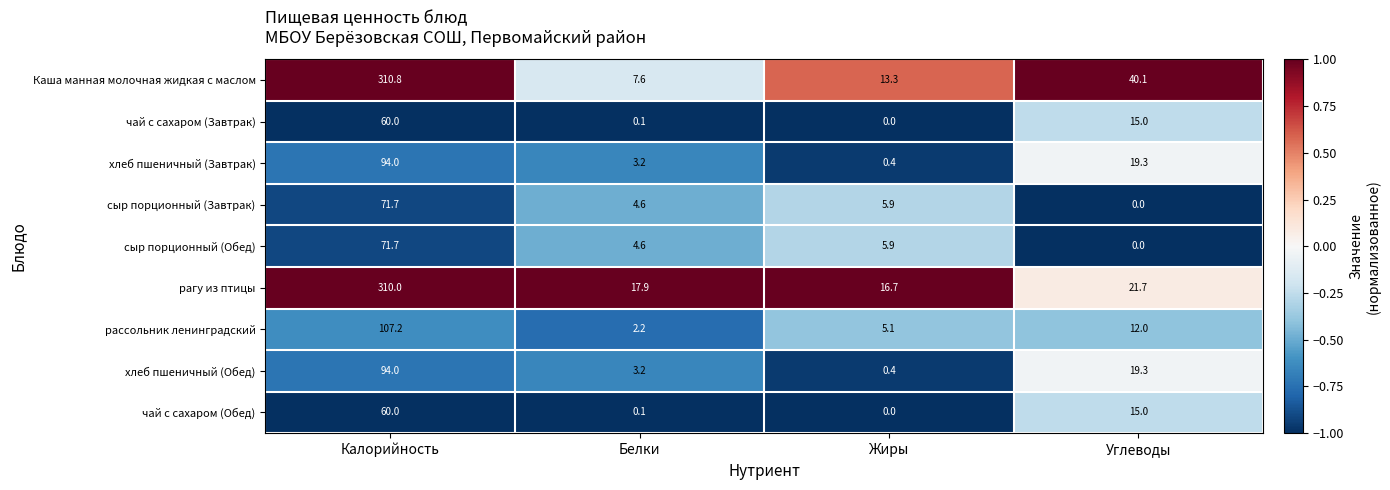

Rank the categories by сыр порционный (Обед) value from highest to lowest.

Калорийность, Жиры, Белки, Углеводы